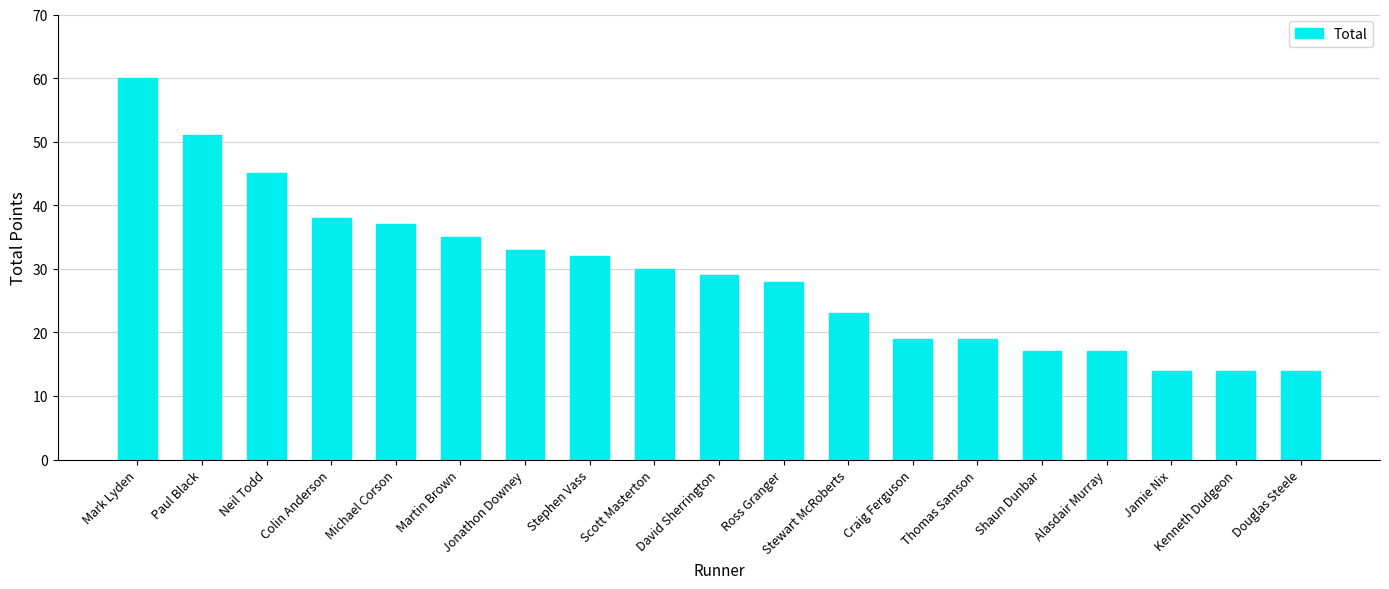

What is the smallest value displayed?

14